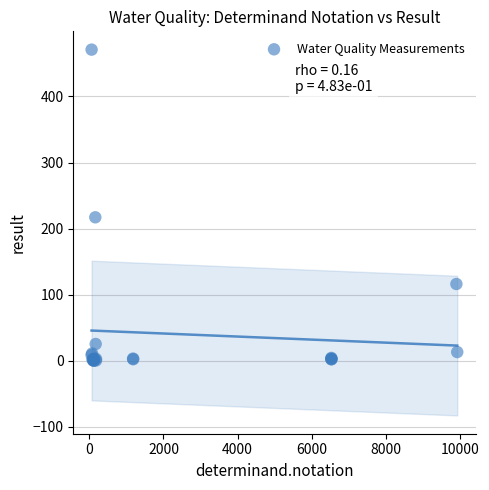

What Y value in the scatter plot is closest to 235?

217.0